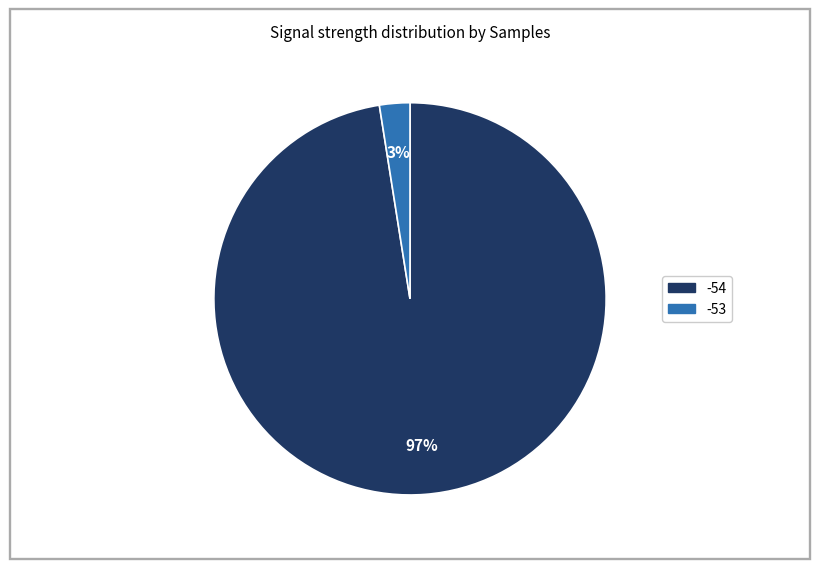

What percentage is the -54 slice, to the nearest percent?

97%